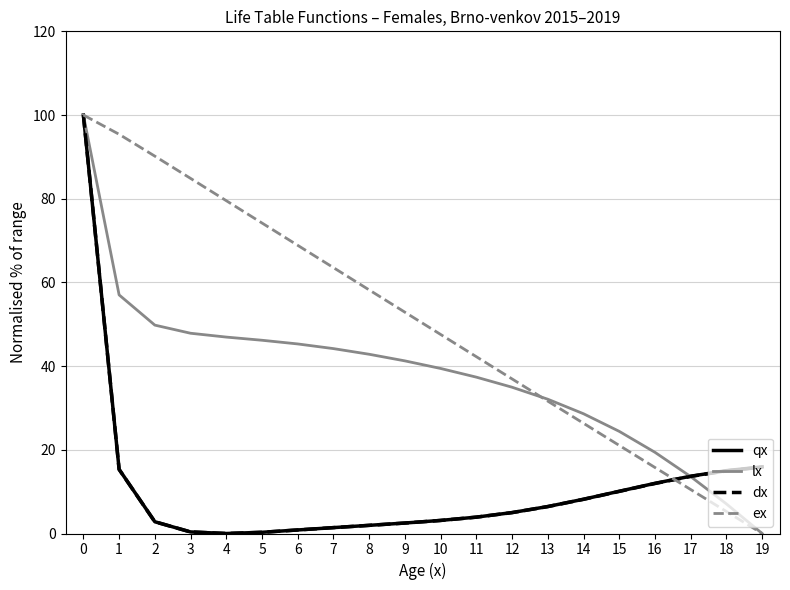

True or false: ex and dx intersect in this chart.

True